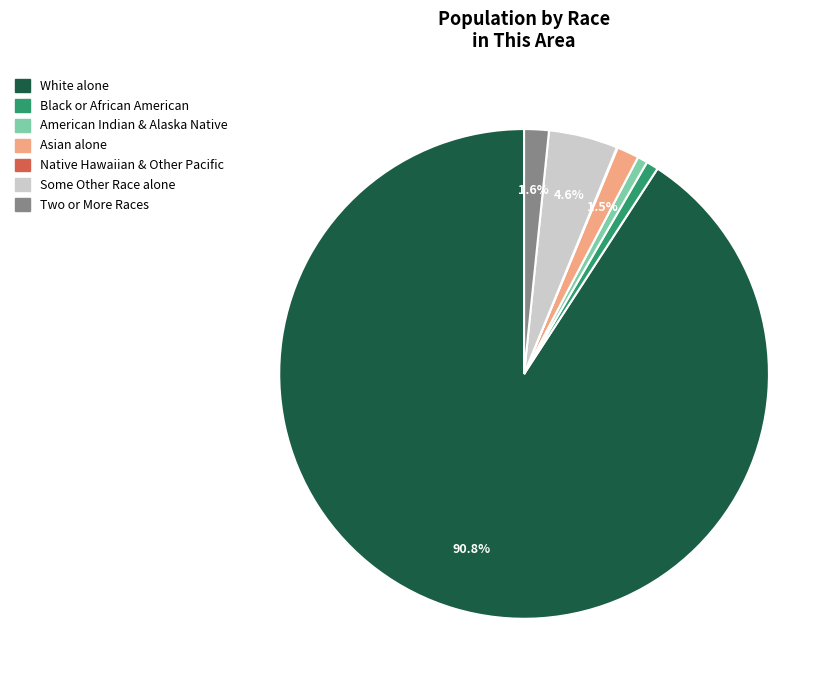

Is there any slice that represents more than half of the pie?

Yes